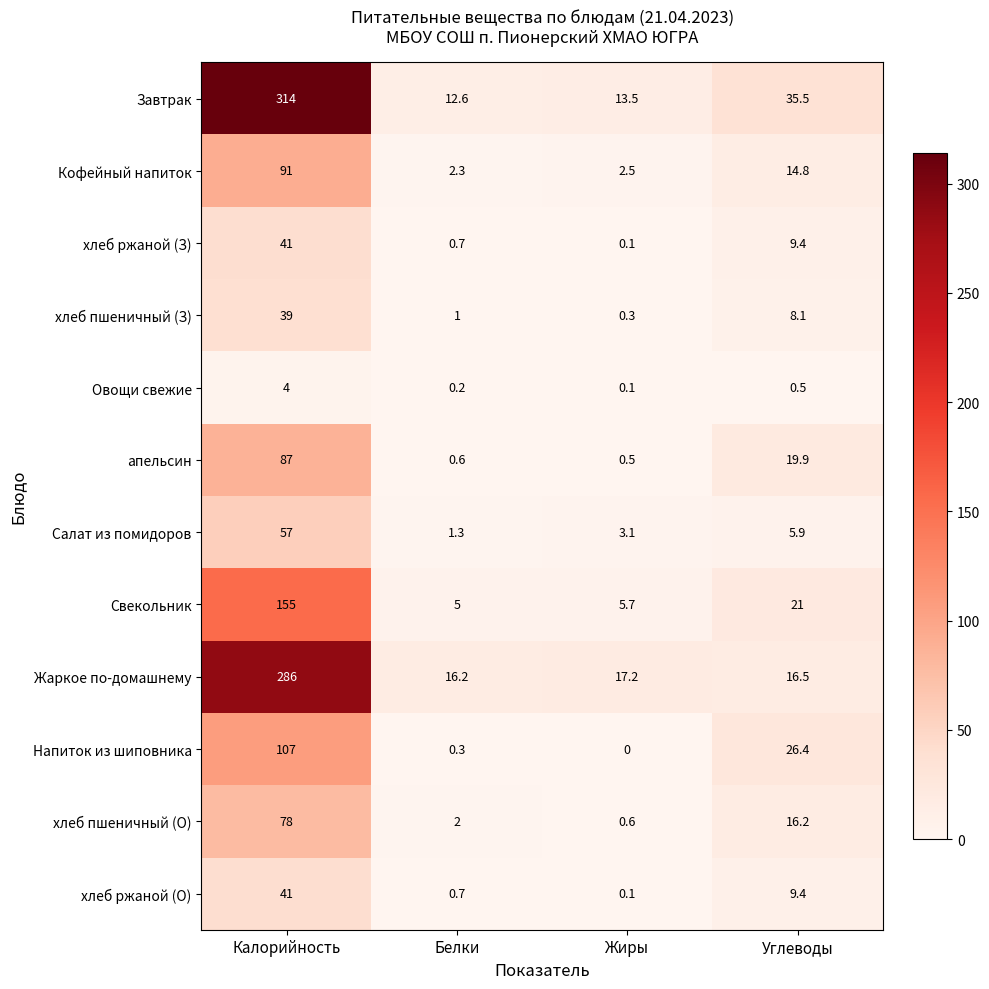

The хлеб ржаной (З) series shows 0.7 at Белки. True or false?

True